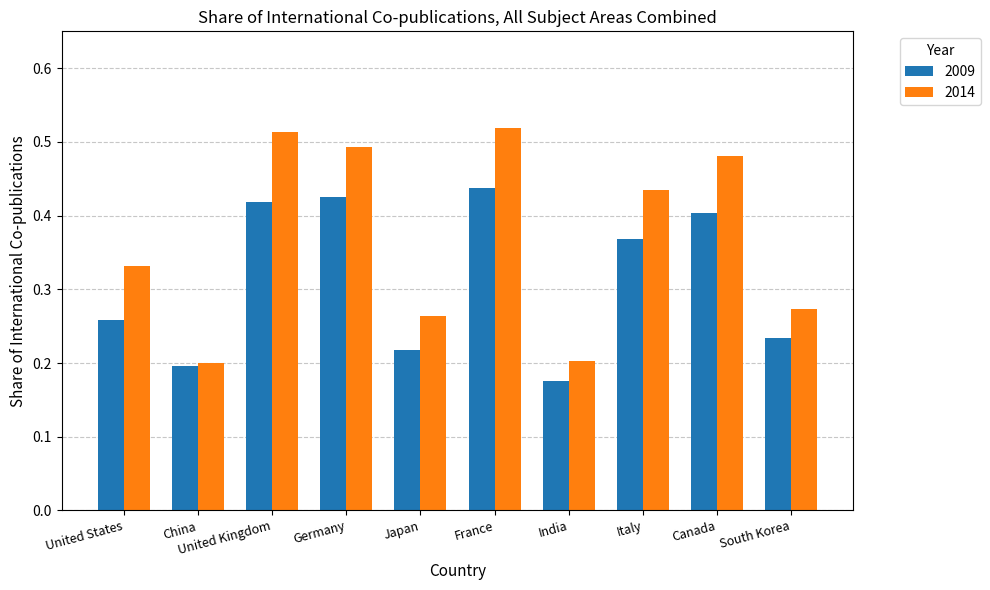

How many 2014 values are between 0 and 1?

10